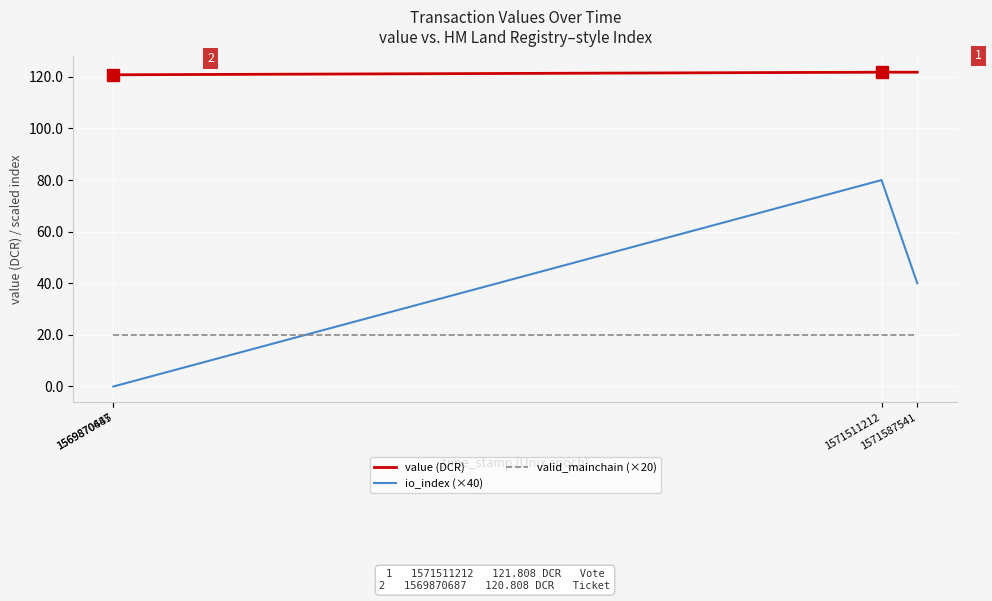

Reading left to right, what are all the values shown in this chart?

value (DCR): 120.8	120.8	121.8	121.8
io_index (×40): 0.0	0.0	80.0	40.0
valid_mainchain (×20): 20.0	20.0	20.0	20.0